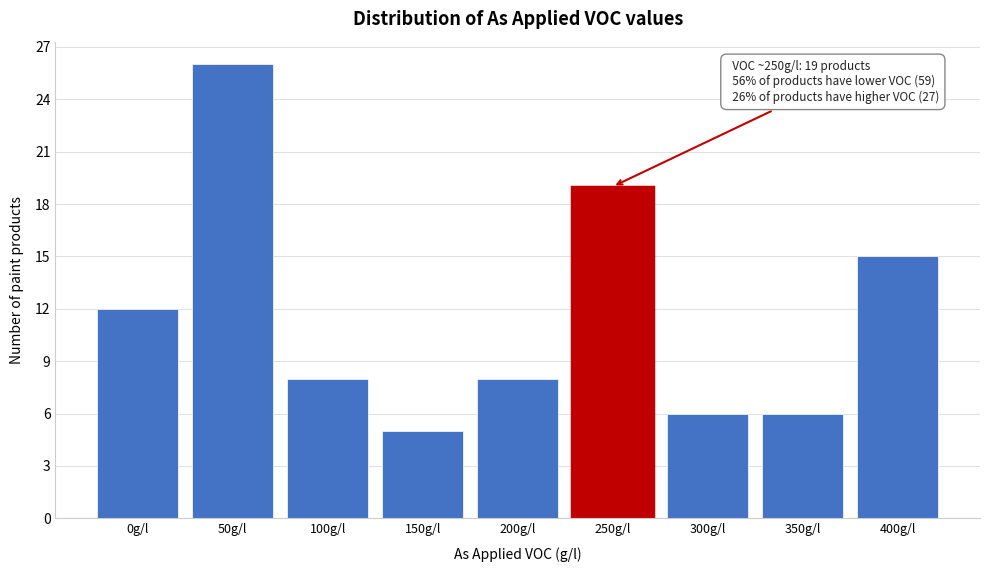

Reading left to right, list all the values displayed in this chart.

12	26	8	5	8	19	6	6	15